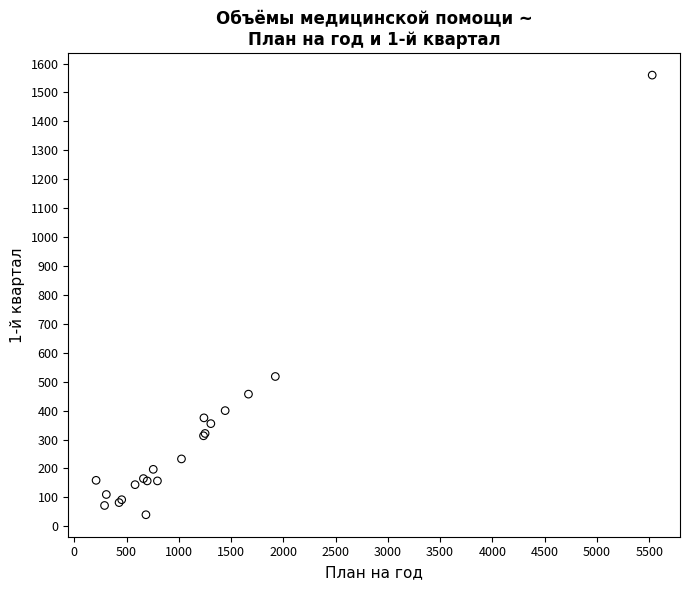

What Y value in the scatter plot is closest to 800?

518